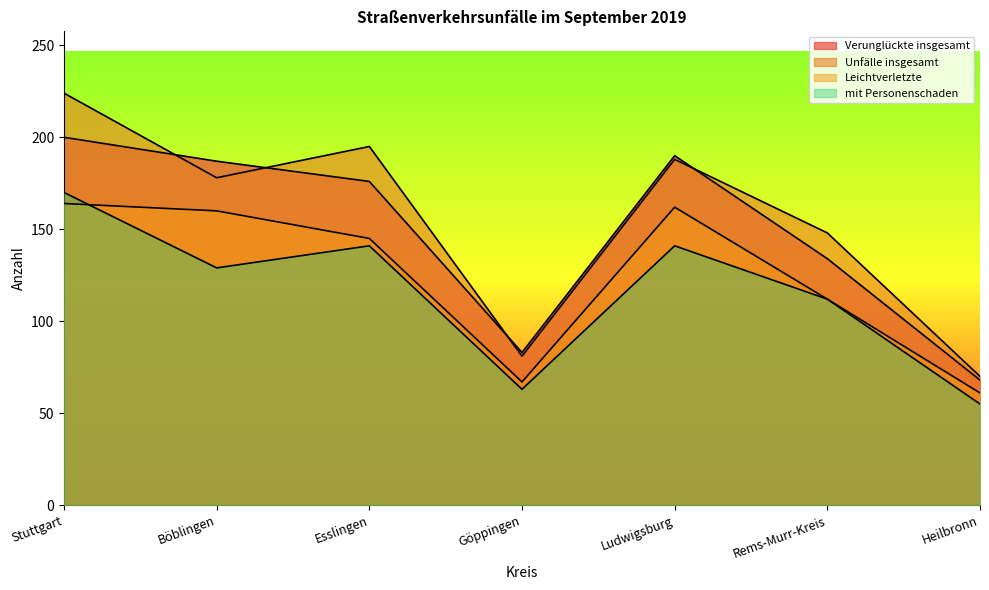

What is the average value of the mit Personenschaden series?

116